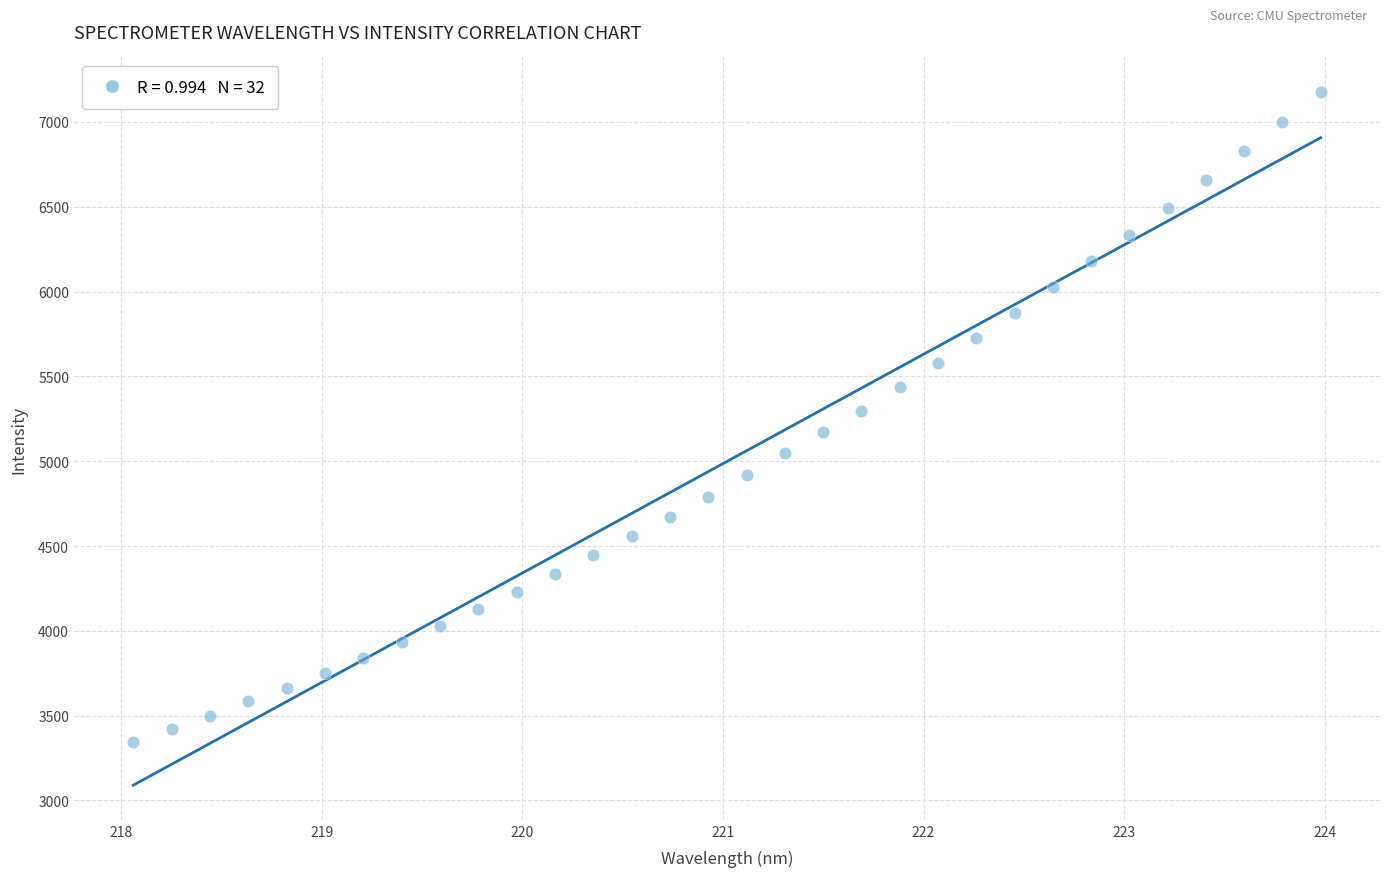

What is the range of X values (max minus min)?

5.9